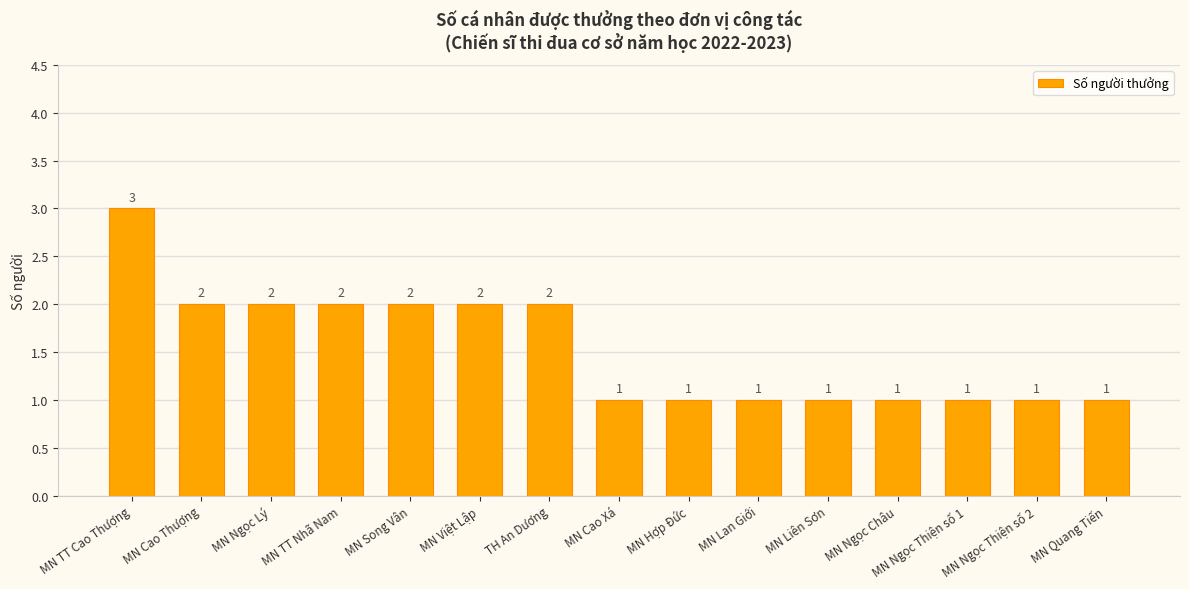

What is the value of the 11th bar from the left?

1